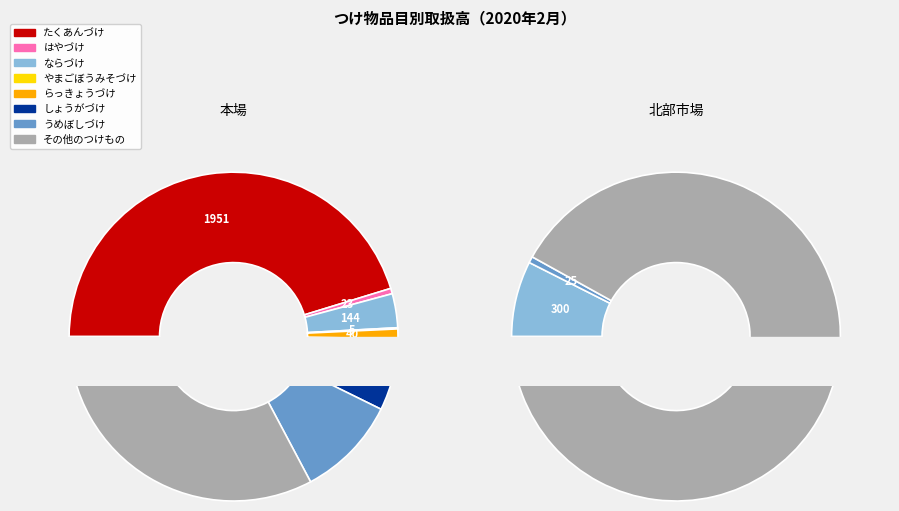

Approximately how many times larger is the value at らっきょうづけ compared to ならづけ?

0.1